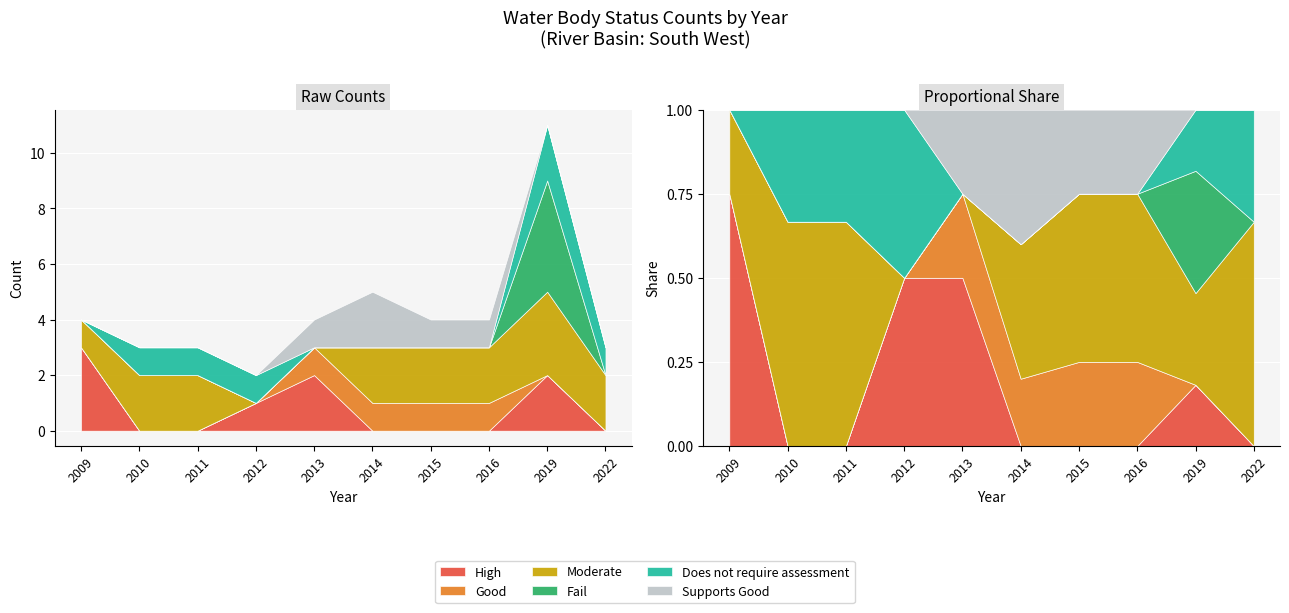

What is the maximum value for Does not require assessment?

2